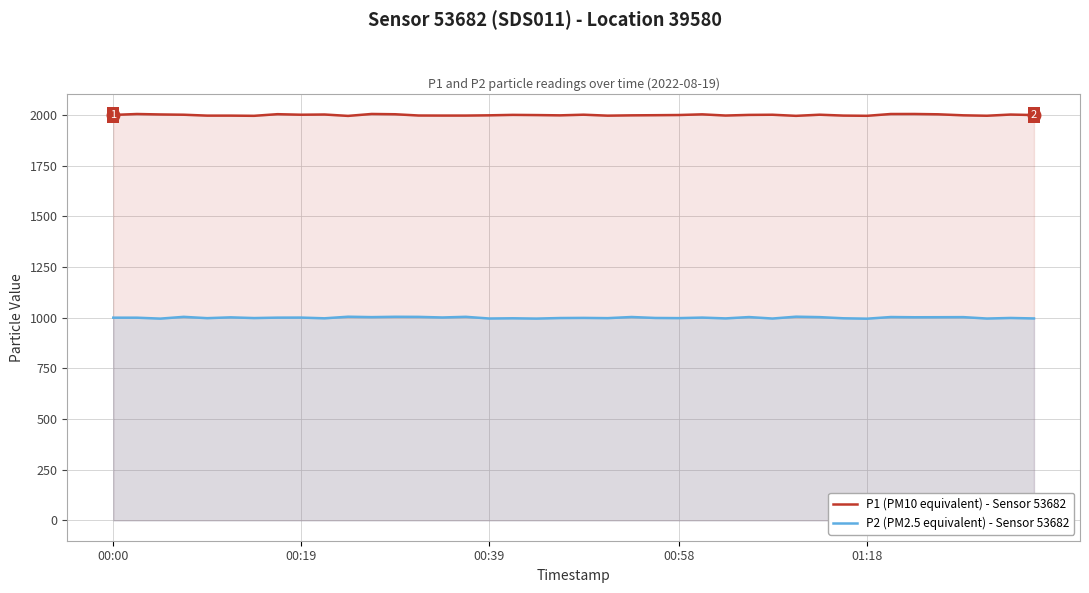

Which series has the largest total across all categories?

P1 (PM10 equivalent) - Sensor 53682